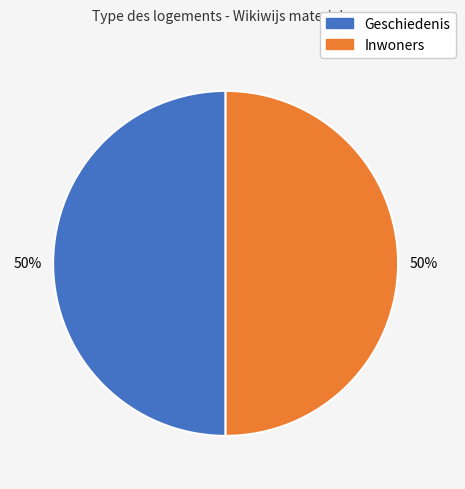

Combined, do Inwoners and Geschiedenis account for over 50%?

Yes